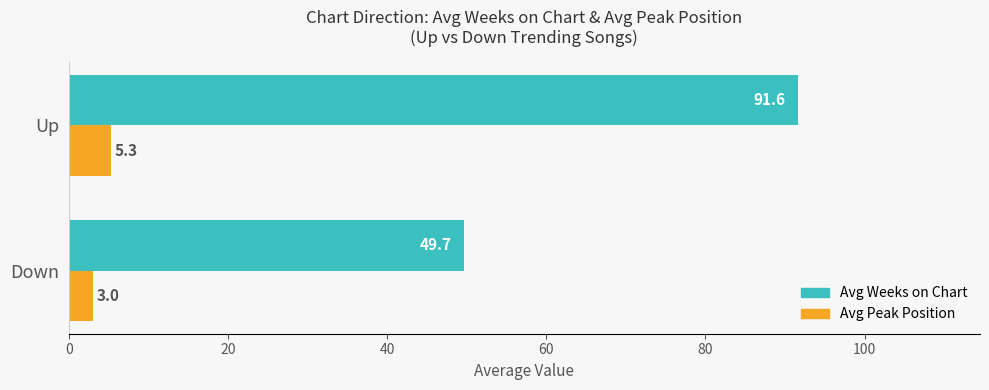

What is the difference between the Avg Weeks on Chart values at Down and Up?

41.9